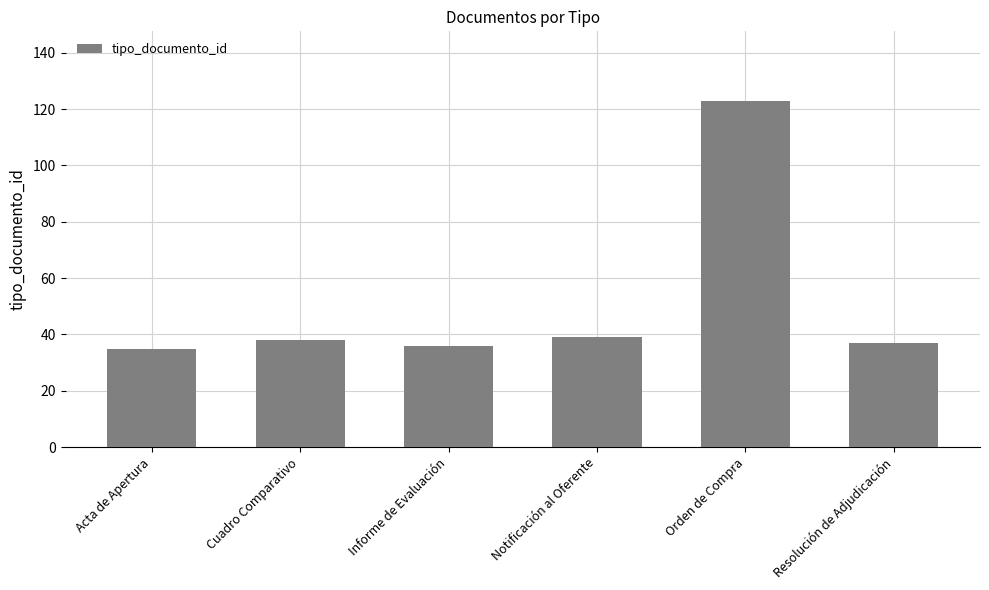

Reading left to right, list all the values displayed in this chart.

Acta de Apertura=35	Cuadro Comparativo=38	Informe de Evaluación=36	Notificación al Oferente=39	Orden de Compra=123	Resolución de Adjudicación=37